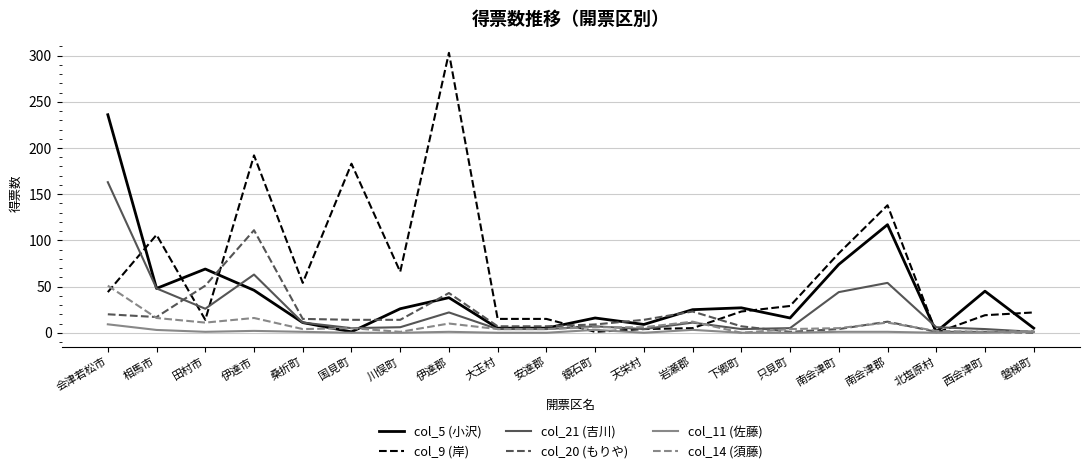

Does the chart display data point markers on the line(s)?

No